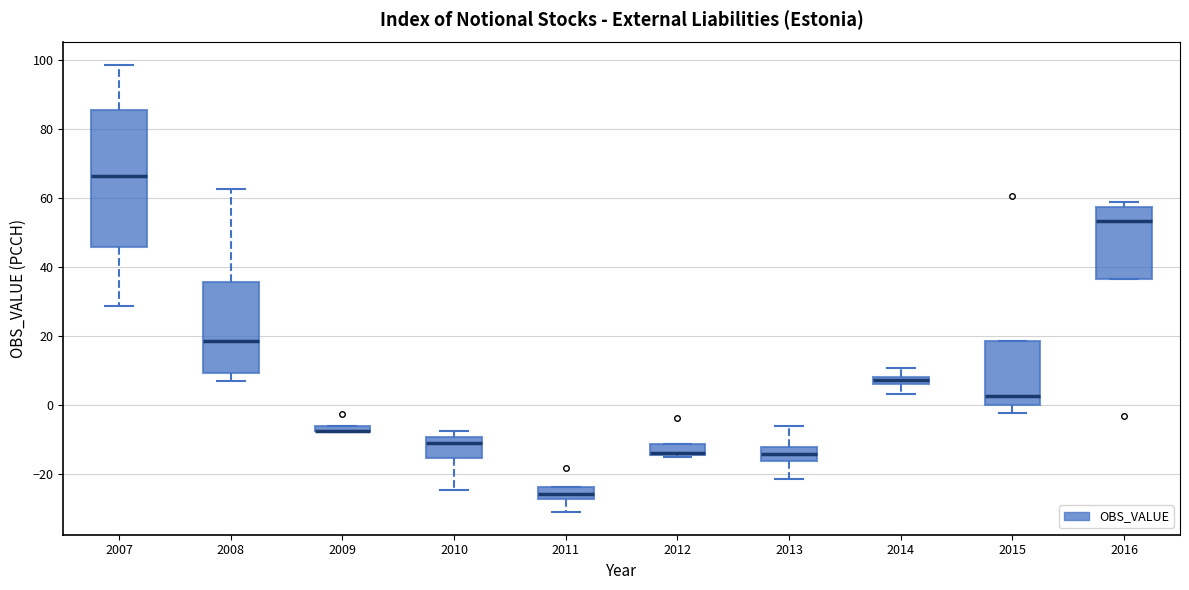

Where is the upper edge of the box at x = 2012 on the y-axis? The values are not printed on the chart, so give them approximately, as read against the axis.

-12